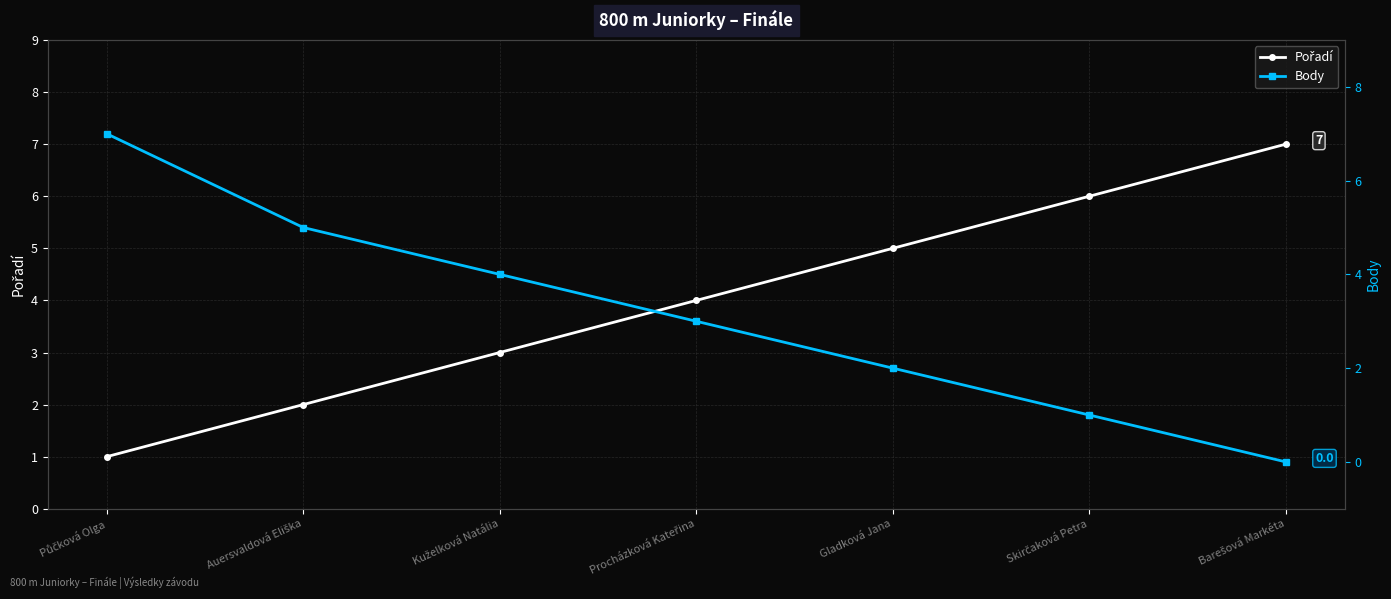

How many Body values are between 1 and 5?

5